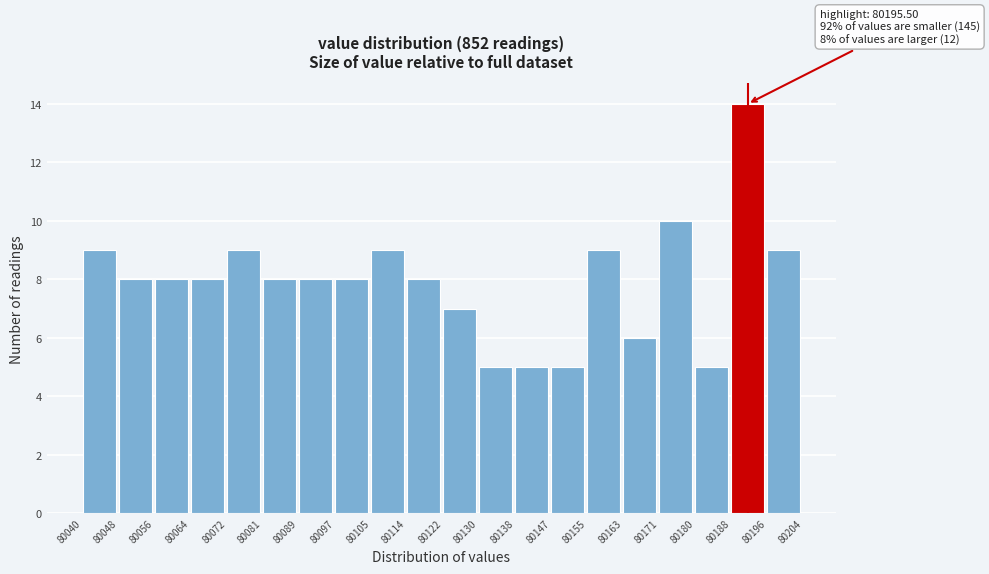

Which range on the x-axis has the tallest bar?

80188 to 80196